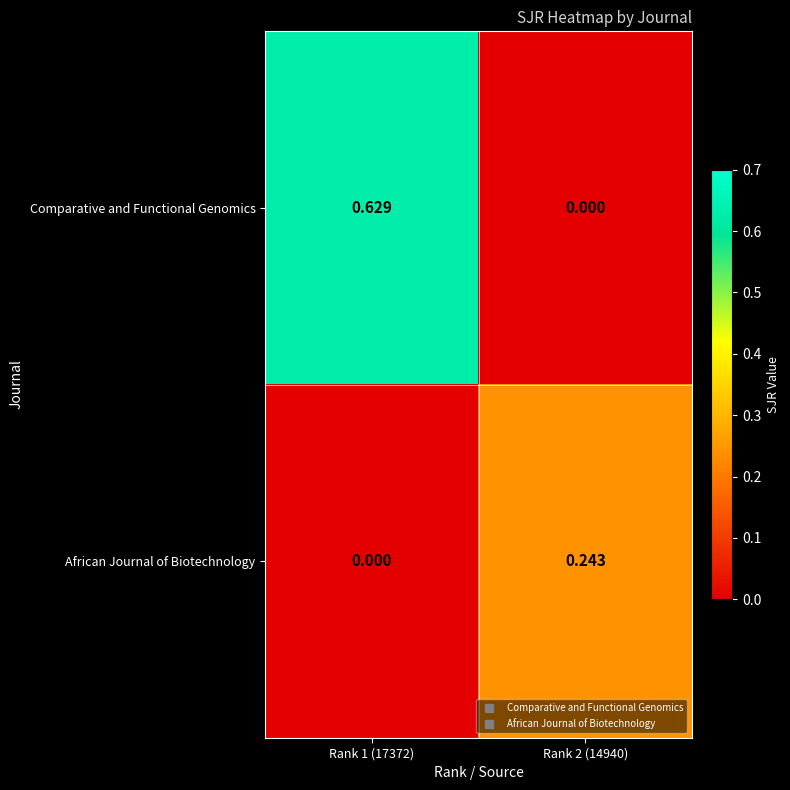

Between Rank 1 (17372) and Rank 2 (14940), which series saw the biggest shift?

Comparative and Functional Genomics